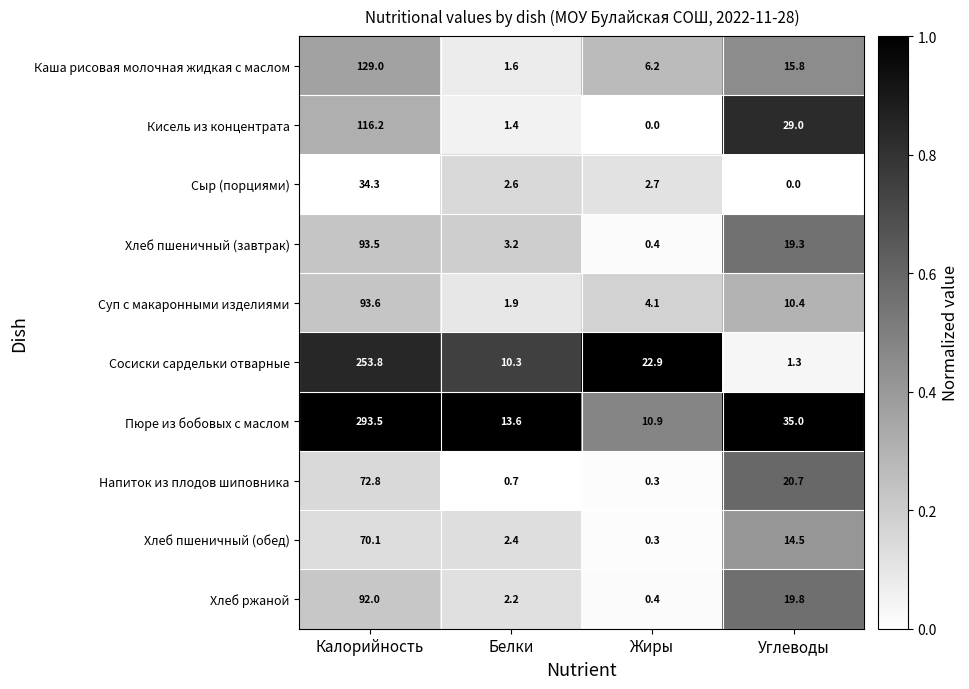

How many series are shown in this chart?

10